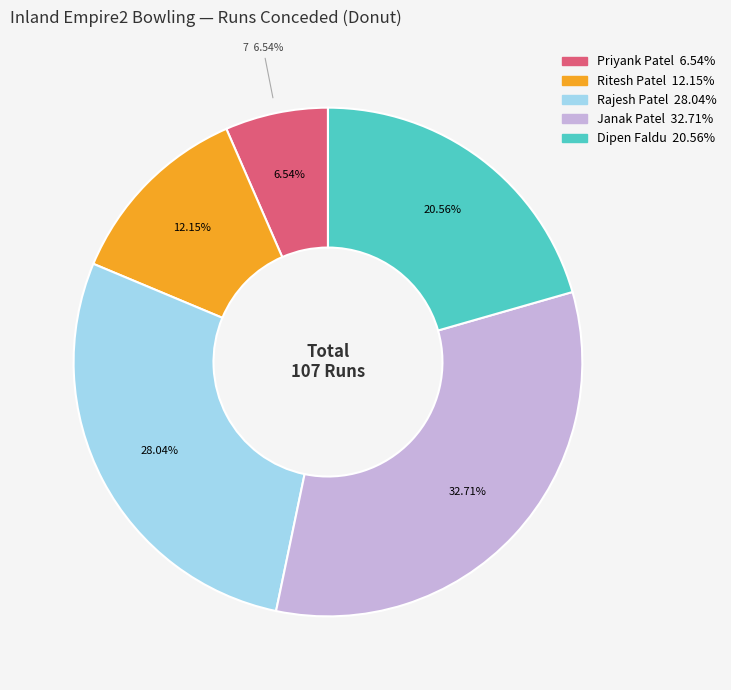

What percentage is the Ritesh Patel slice, to the nearest percent?

12%